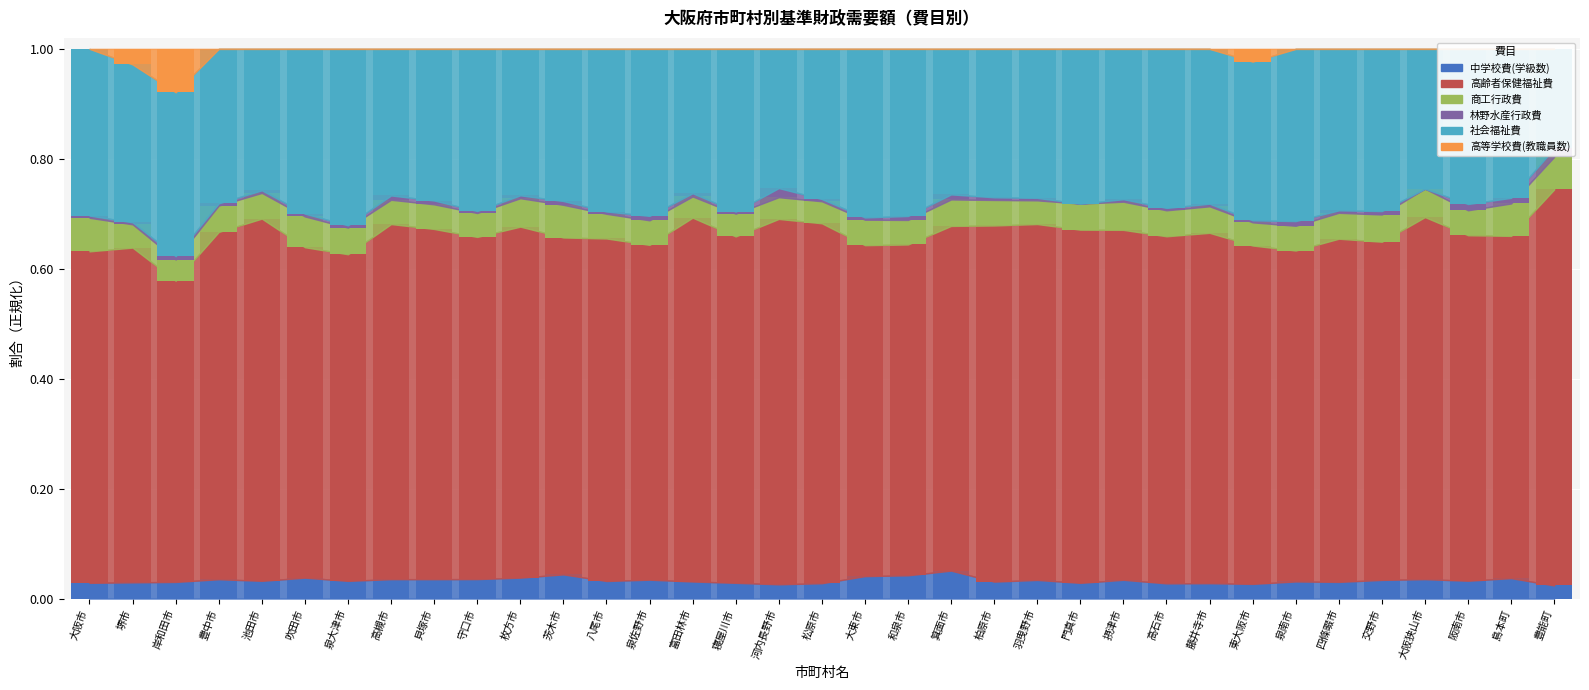

What is the difference between the highest and lowest values at 大東市?

0.6